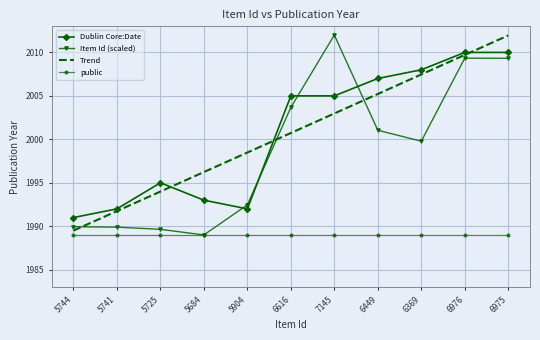

True or false: Dublin Core:Date and public cross at least once.

False